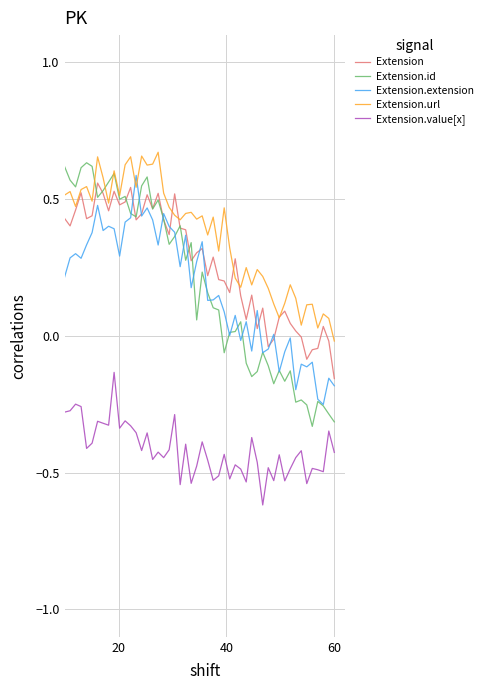

Which series has the widest spread of values?

Extension.id